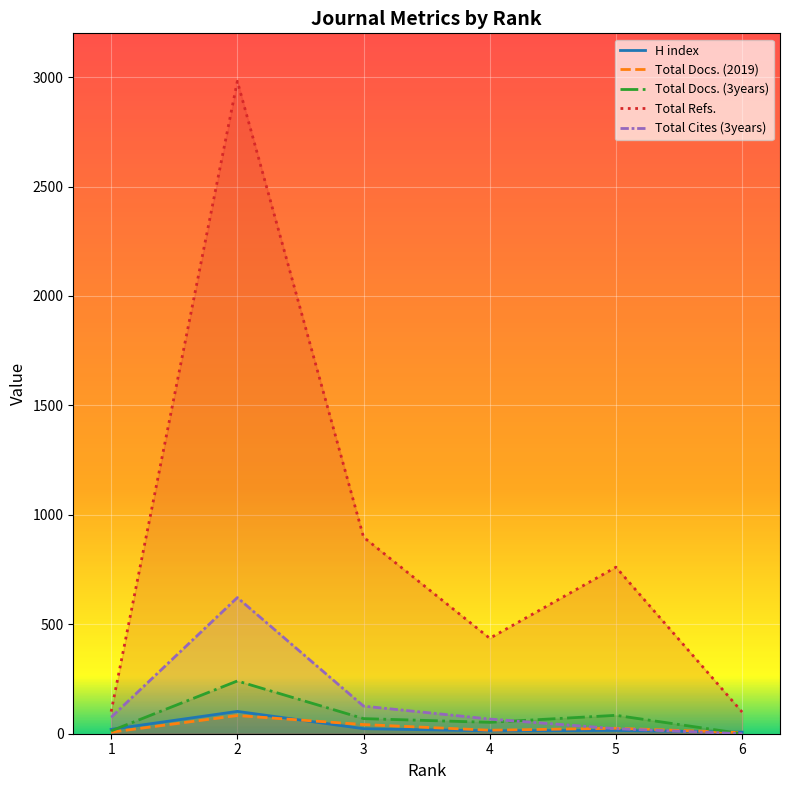

Where is the first local maximum for Total Docs. (3years)?

2